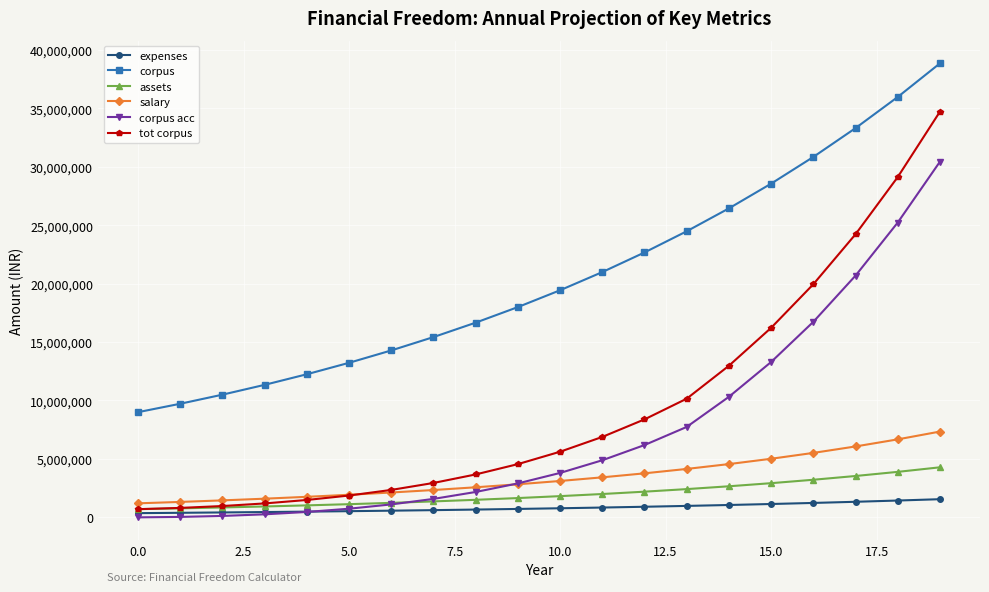

Rank the series by their maximum value, from highest to lowest.

corpus, tot corpus, corpus acc, salary, assets, expenses